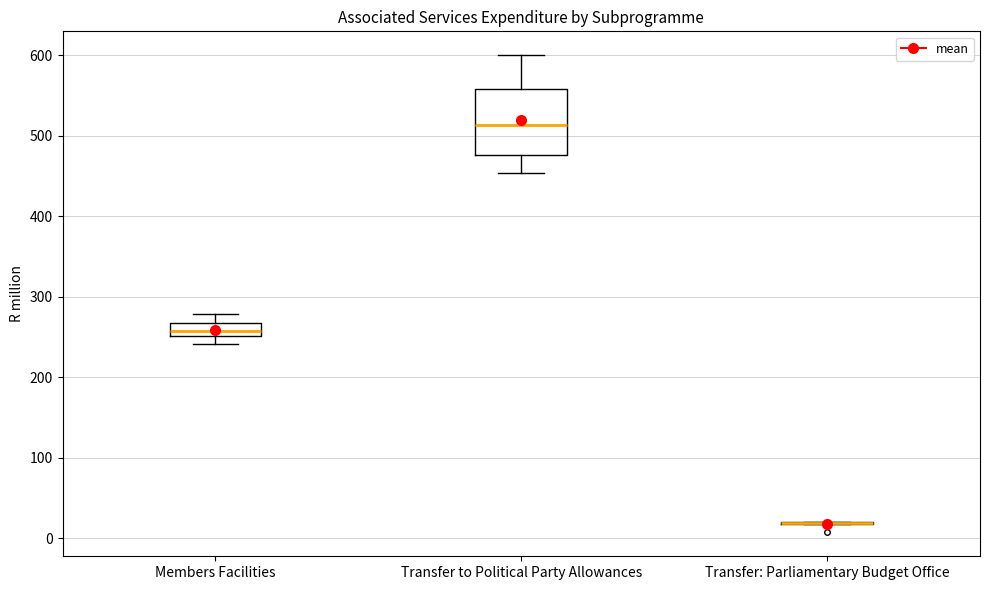

Reading left to right, read every box against the y-axis: the position of its median line, the range the box covers, and the ends of its whiskers. The values are not printed on the chart, so give them approximately, as read against the axis.

Members Facilities: median 260, box 250 to 270, whiskers 240 to 280
Transfer to Political Party Allowances: median 510, box 480 to 560, whiskers 450 to 600
Transfer: Parliamentary Budget Office: box collapsed to a line at 20, whiskers 20 to 20